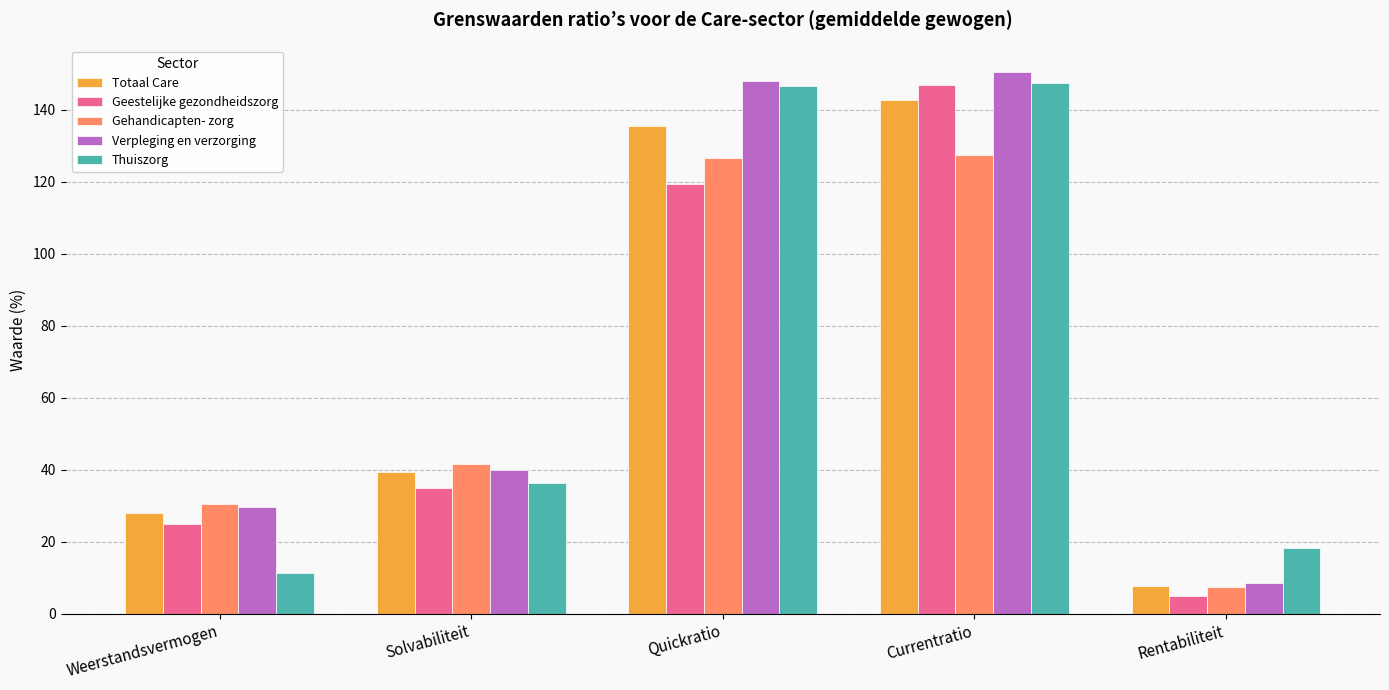

Is it true that Geestelijke gezondheidszorg equals 146.8 at Currentratio?

True